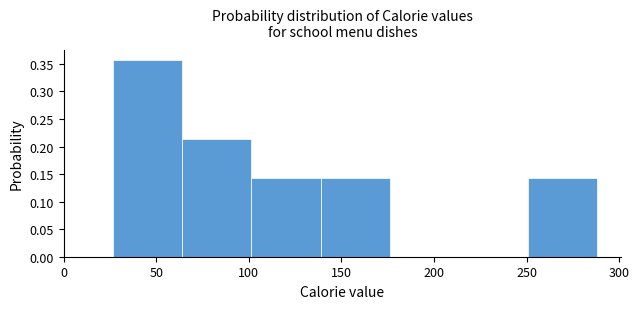

Reading left to right, transcribe this chart: for each bar, give the range it covers on the x-axis and its height. Neither the bar edges nor the heights are printed on the chart, so give them approximately, as read against the axes.

25 to 65: 0.355
65 to 100: 0.215
100 to 140: 0.145
140 to 175: 0.145
175 to 215: 0
215 to 250: 0
250 to 290: 0.145